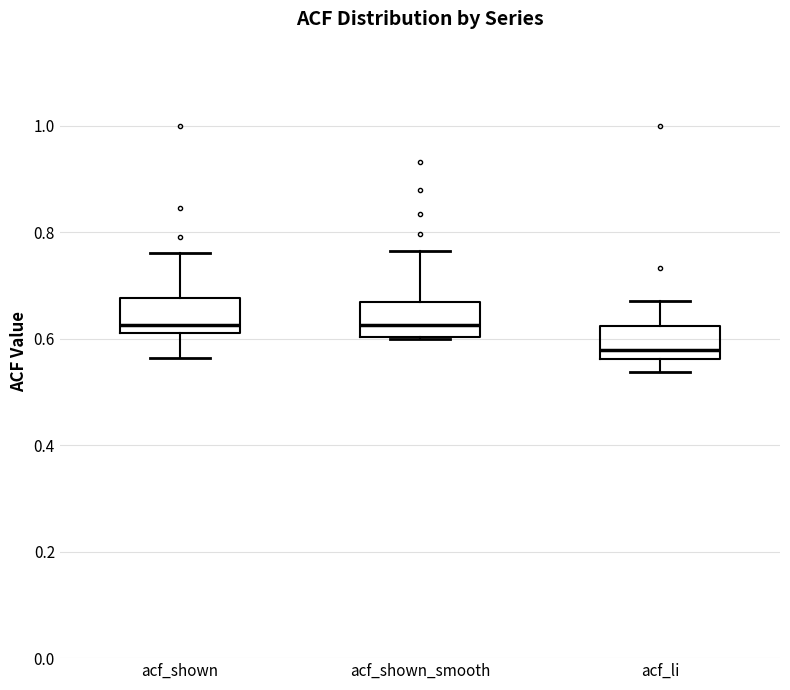

Reading left to right, transcribe this box plot: for each box, give where its median line is, the range the box spans, and where its two whiskers end, as read against the y-axis. The values are not printed on the chart, so give them approximately, as read against the axis.

acf_shown: median 0.62 (just above the box's lower edge), box 0.62 to 0.68, whiskers 0.56 to 0.76
acf_shown_smooth: median 0.62, box 0.60 to 0.66, whiskers 0.60 to 0.76
acf_li: median 0.58, box 0.56 to 0.62, whiskers 0.54 to 0.68